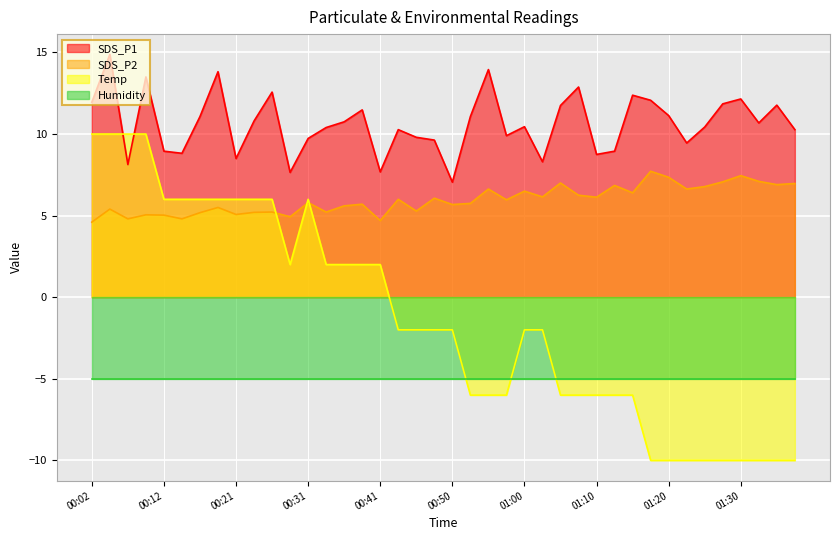

At which category is the sum across all series the highest?

00:04